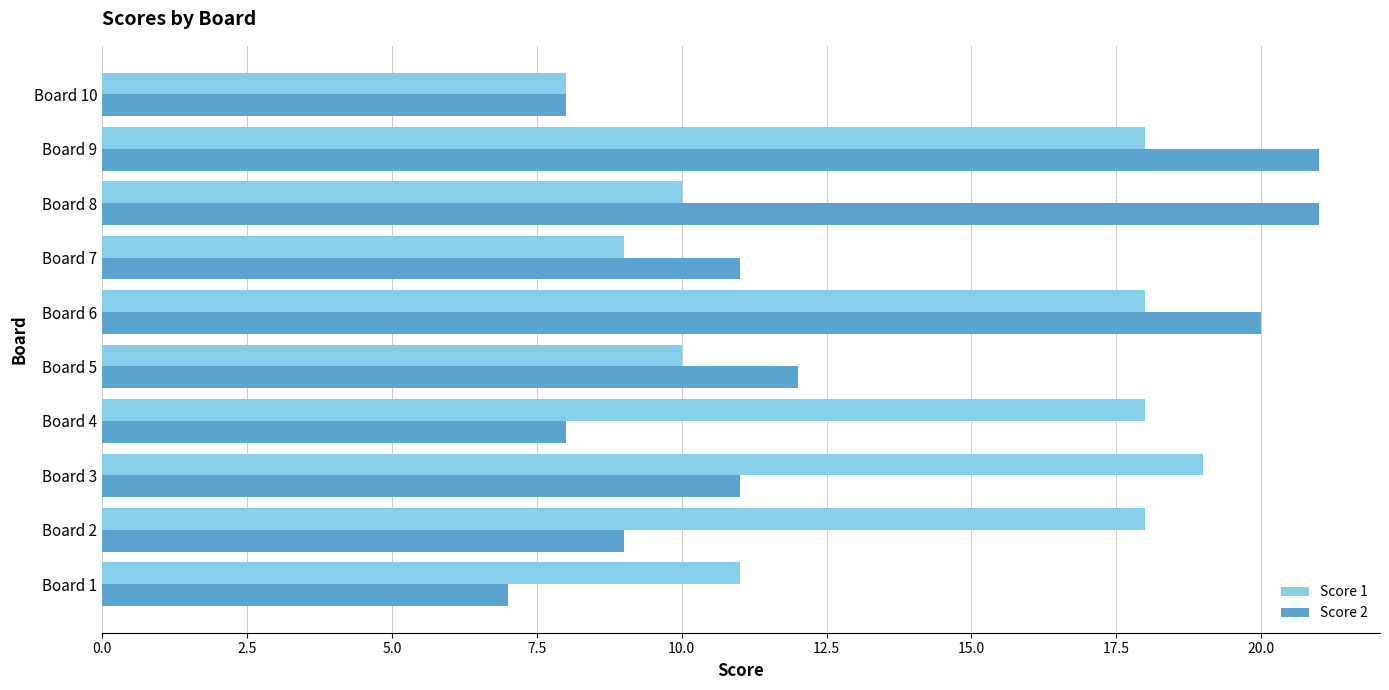

What is the maximum value shown in the chart?

21